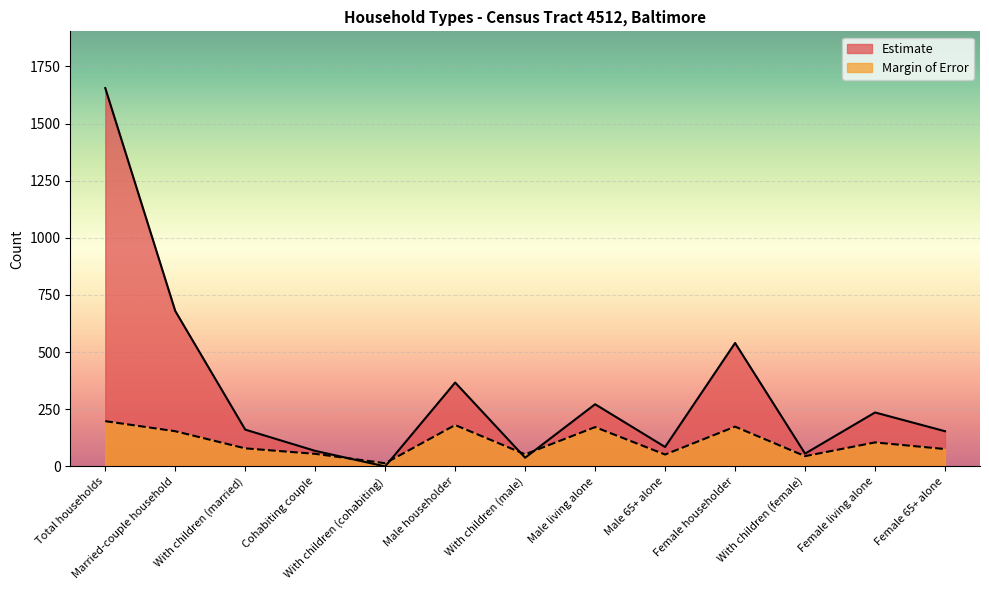

What is the average value of the Estimate series?

332